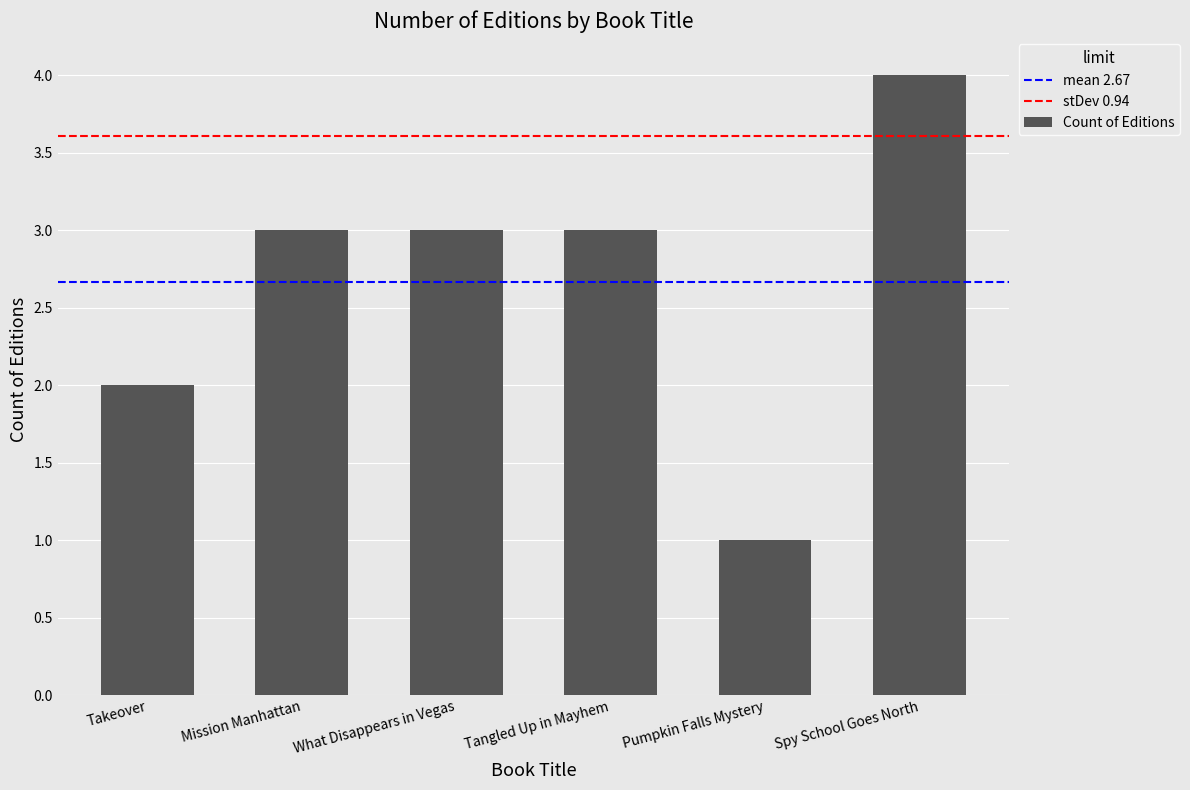

What is the label of the 5th bar from the left?

Pumpkin Falls Mystery